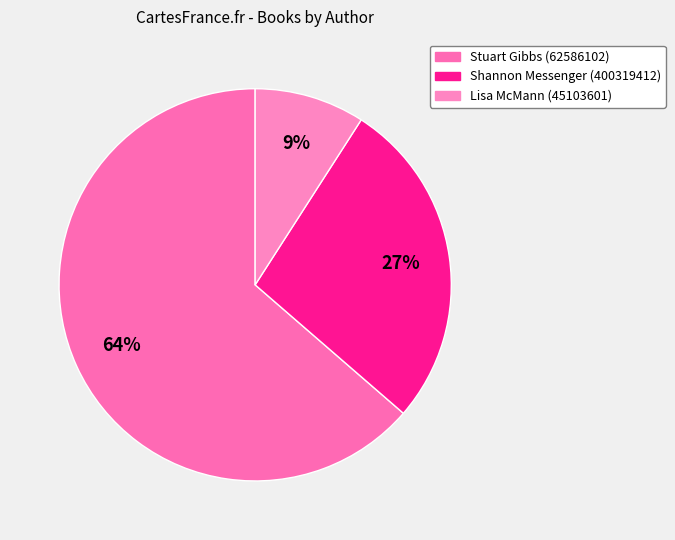

How much of the chart is everything except Lisa McMann (45103601)?

90.9%